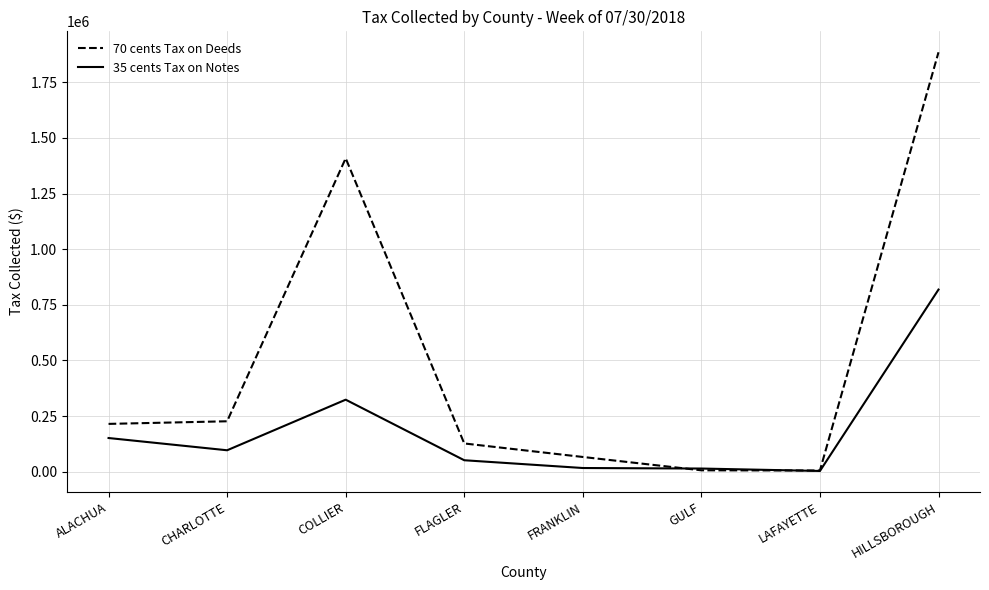

Does the chart have visible grid lines?

Yes